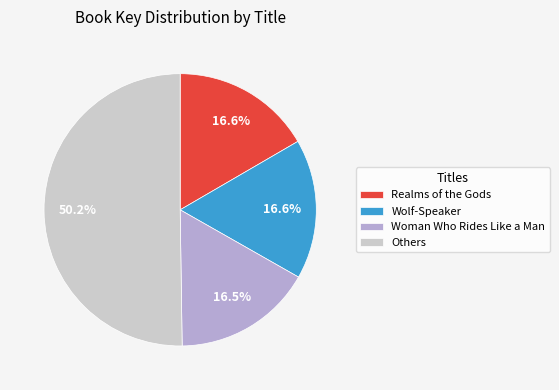

Combined, what portion of the pie is Wolf-Speaker and Realms of the Gods?

33.2%